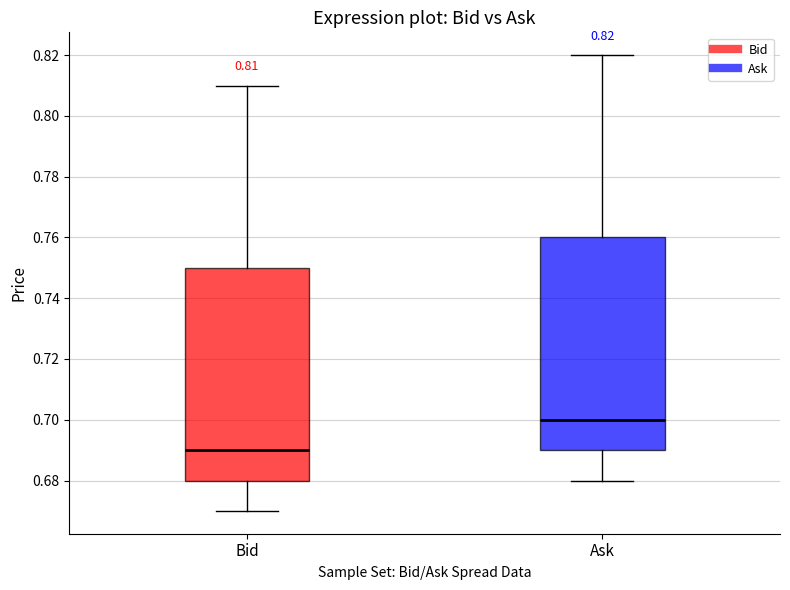

Which box's median line is the lowest?

Bid